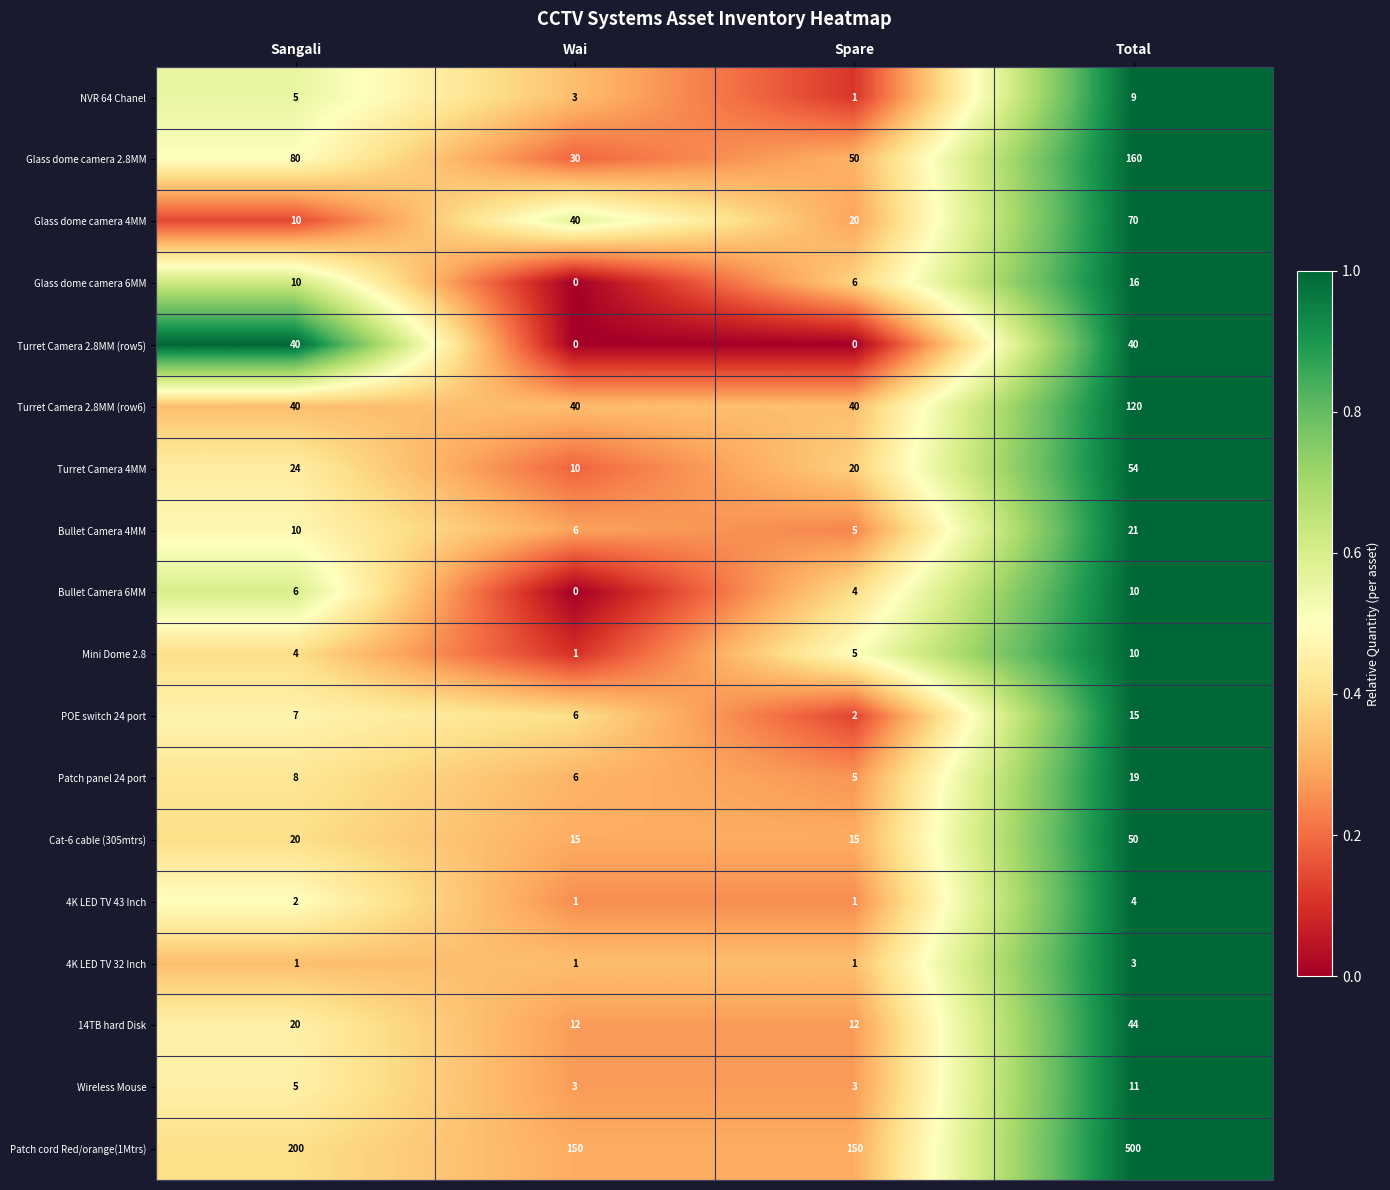

What is the highest value of the 4K LED TV 32 Inch series?

3